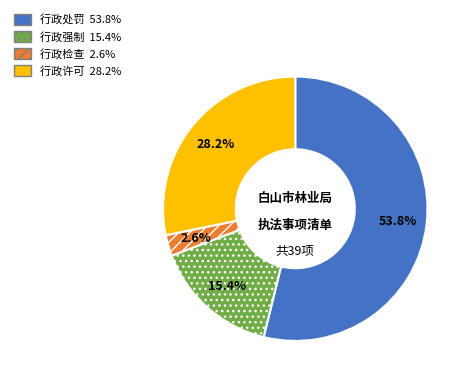

To the nearest percent, what portion does 行政强制 represent?

15%